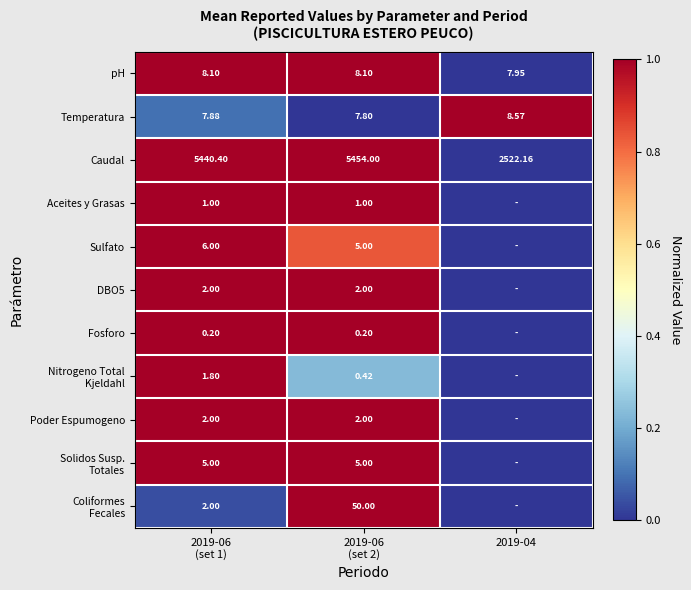

True or false: Fosforo has a value of 1.0 at 2019-06 (set 2).

True